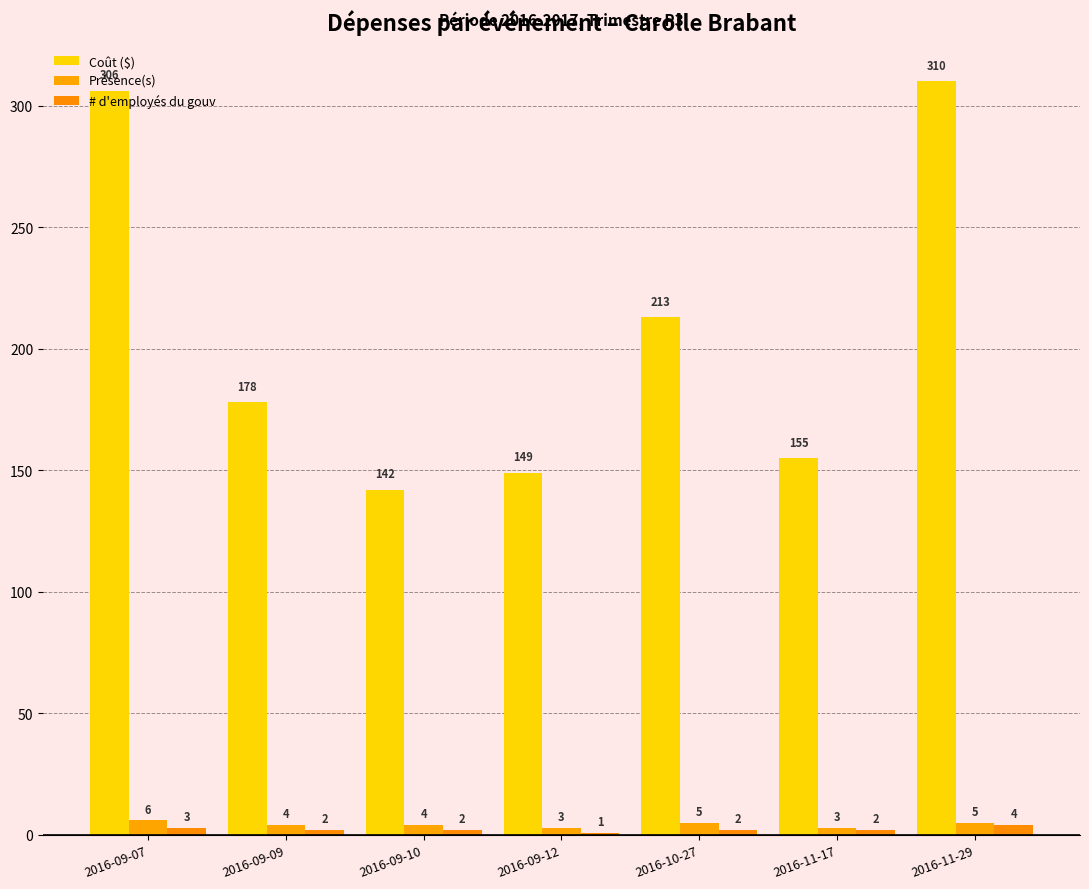

What is the sum of all Présence(s) values?

30